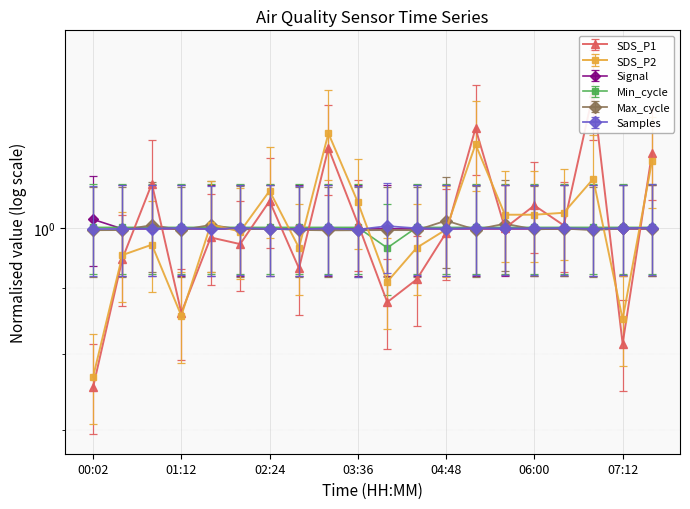

List the labels in order of Signal value, largest first.

00:02, 00:25, 00:49, 01:12, 01:36, 02:00, 02:24, 02:48, 03:12, 03:36, 04:00, 04:24, 04:48, 05:12, 05:36, 06:00, 06:24, 06:48, 07:12, 07:36